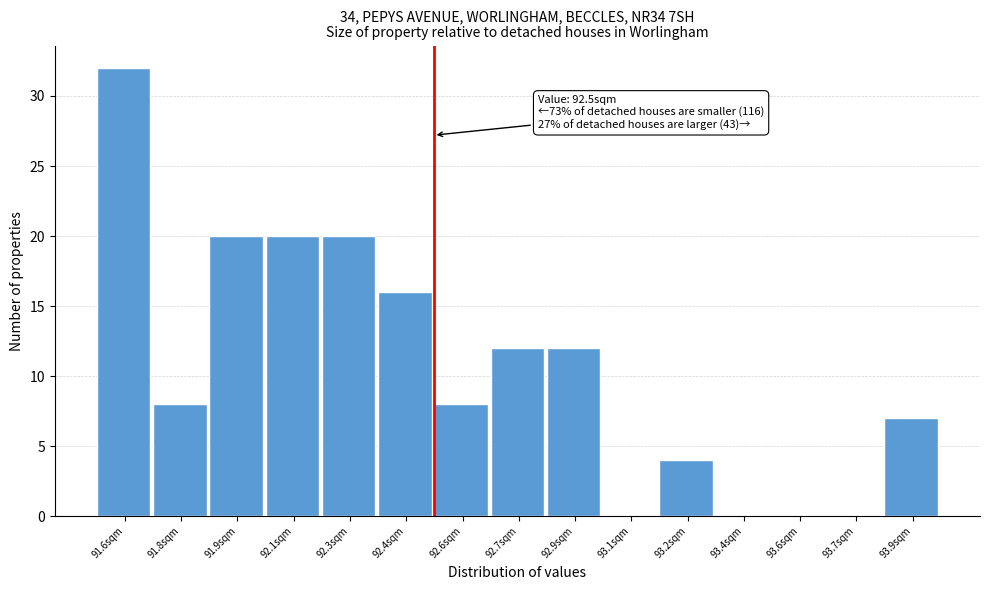

Reading left to right, transcribe all the data shown in this chart.

91.6sqm=32	91.8sqm=8	91.9sqm=20	92.1sqm=20	92.3sqm=20	92.4sqm=16	92.6sqm=8	92.7sqm=12	92.9sqm=12	93.1sqm=0	93.2sqm=4	93.4sqm=0	93.6sqm=0	93.7sqm=0	93.9sqm=7